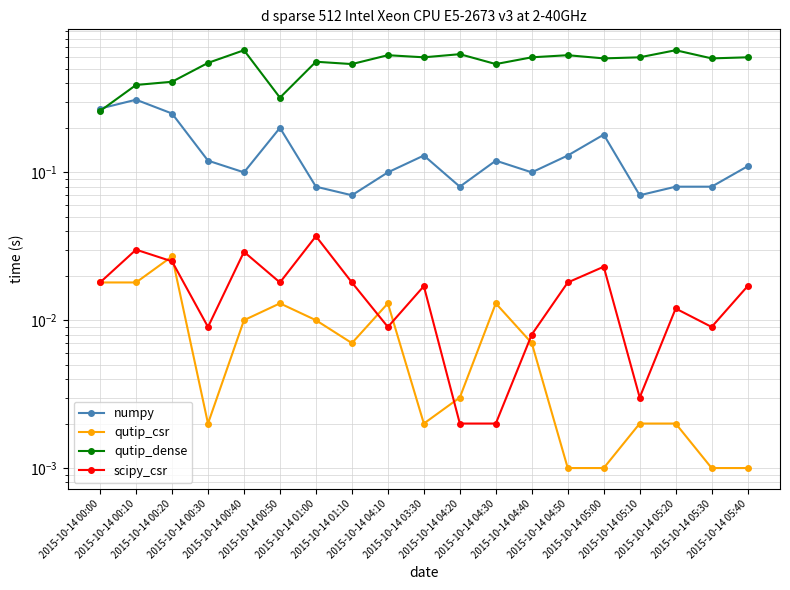

Does the chart display data point markers on the line(s)?

Yes